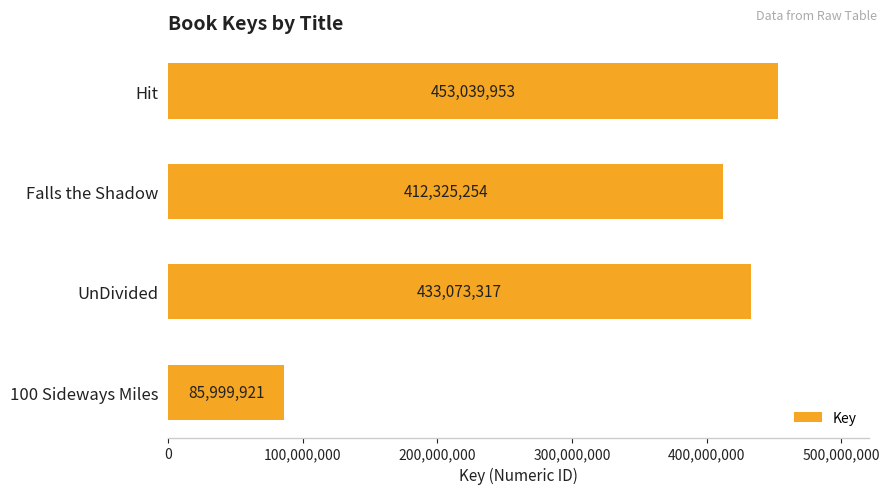

Rank the categories by value from lowest to highest.

100 Sideways Miles, Falls the Shadow, UnDivided, Hit